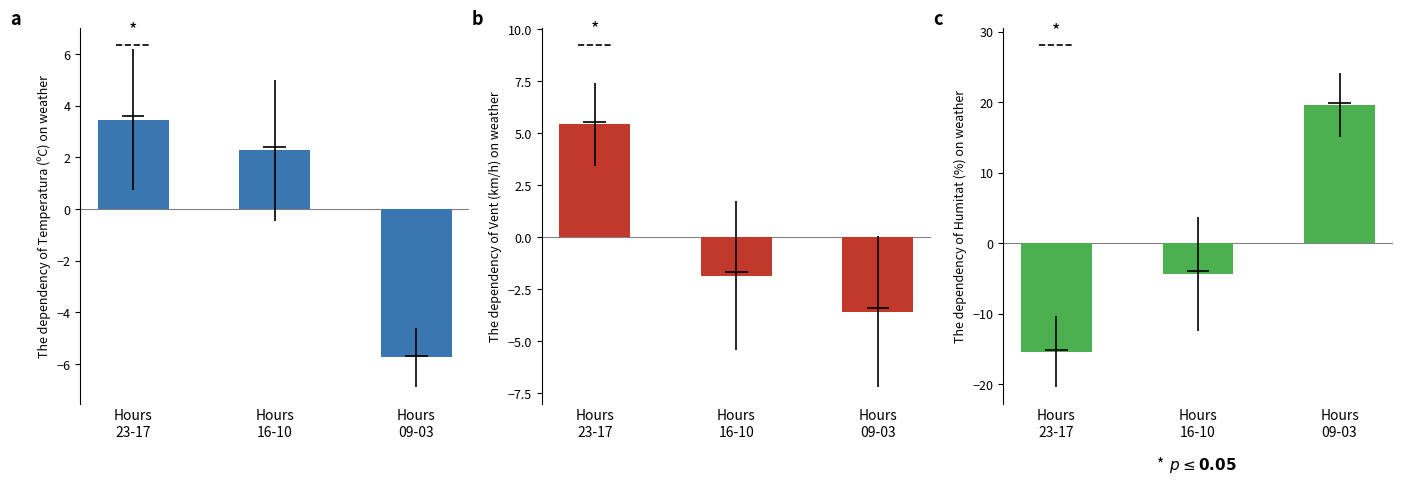

What is the difference between the highest and lowest values at Hours
09-03?

25.4